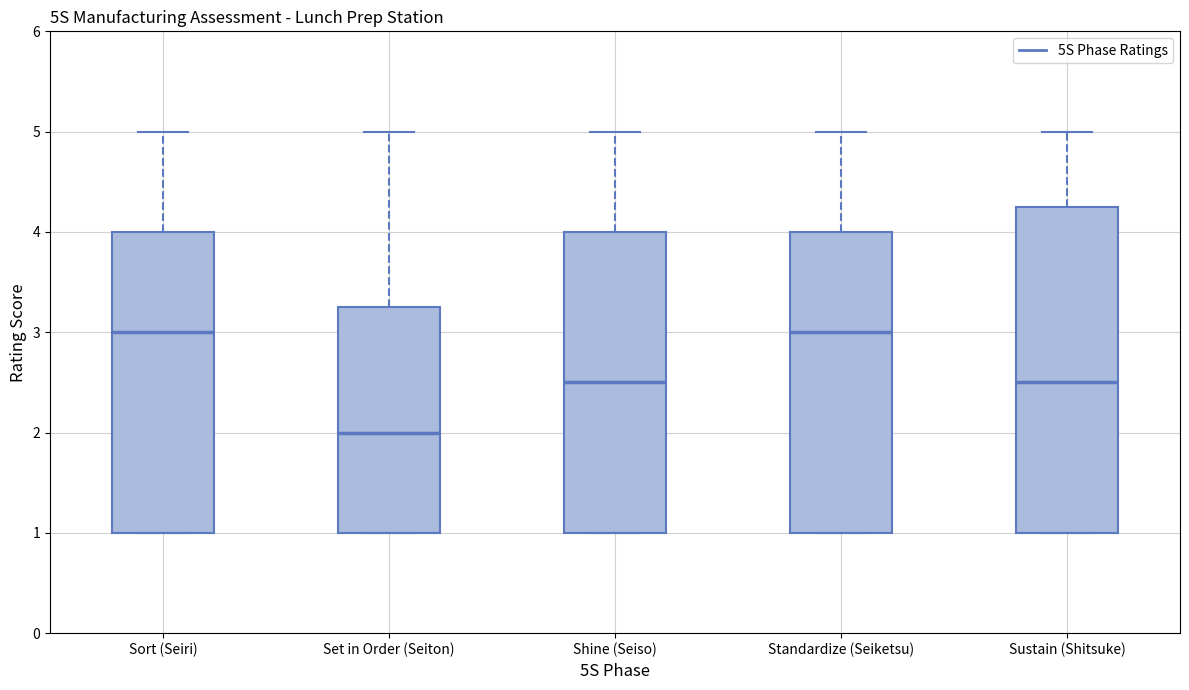

Reading left to right, read every box against the y-axis: the position of its median line, the range the box covers, and the ends of its whiskers. The values are not printed on the chart, so give them approximately, as read against the axis.

Sort (Seiri): median 3.0, box 1.0 to 4.0, whiskers 1.0 to 5.0
Set in Order (Seiton): median 2.0, box 1.0 to 3.3, whiskers 1.0 to 5.0
Shine (Seiso): median 2.5, box 1.0 to 4.0, whiskers 1.0 to 5.0
Standardize (Seiketsu): median 3.0, box 1.0 to 4.0, whiskers 1.0 to 5.0
Sustain (Shitsuke): median 2.5, box 1.0 to 4.3, whiskers 1.0 to 5.0